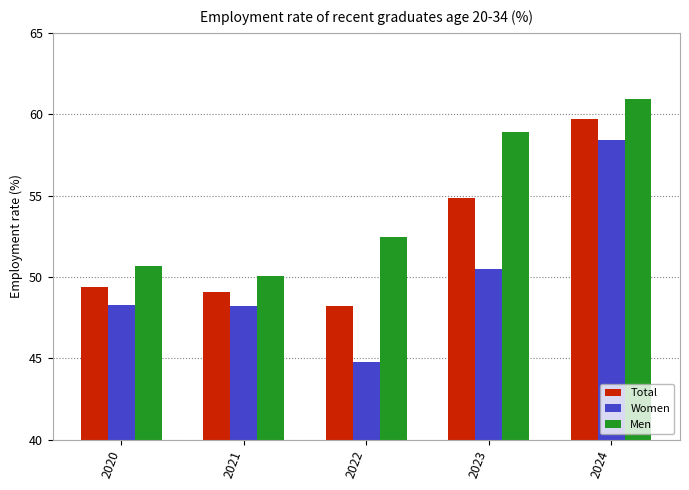

The value of Women at 2021 is 48.2. True or false?

True